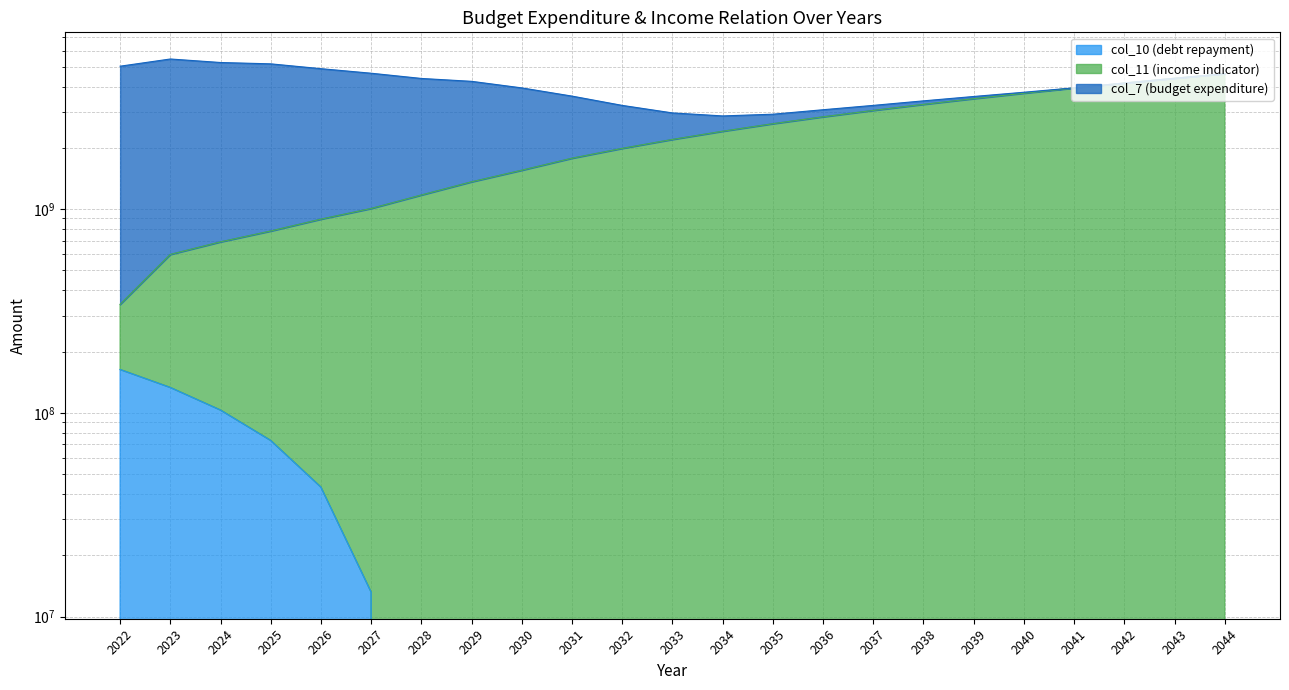

What is the maximum value shown in the chart?

4626011153